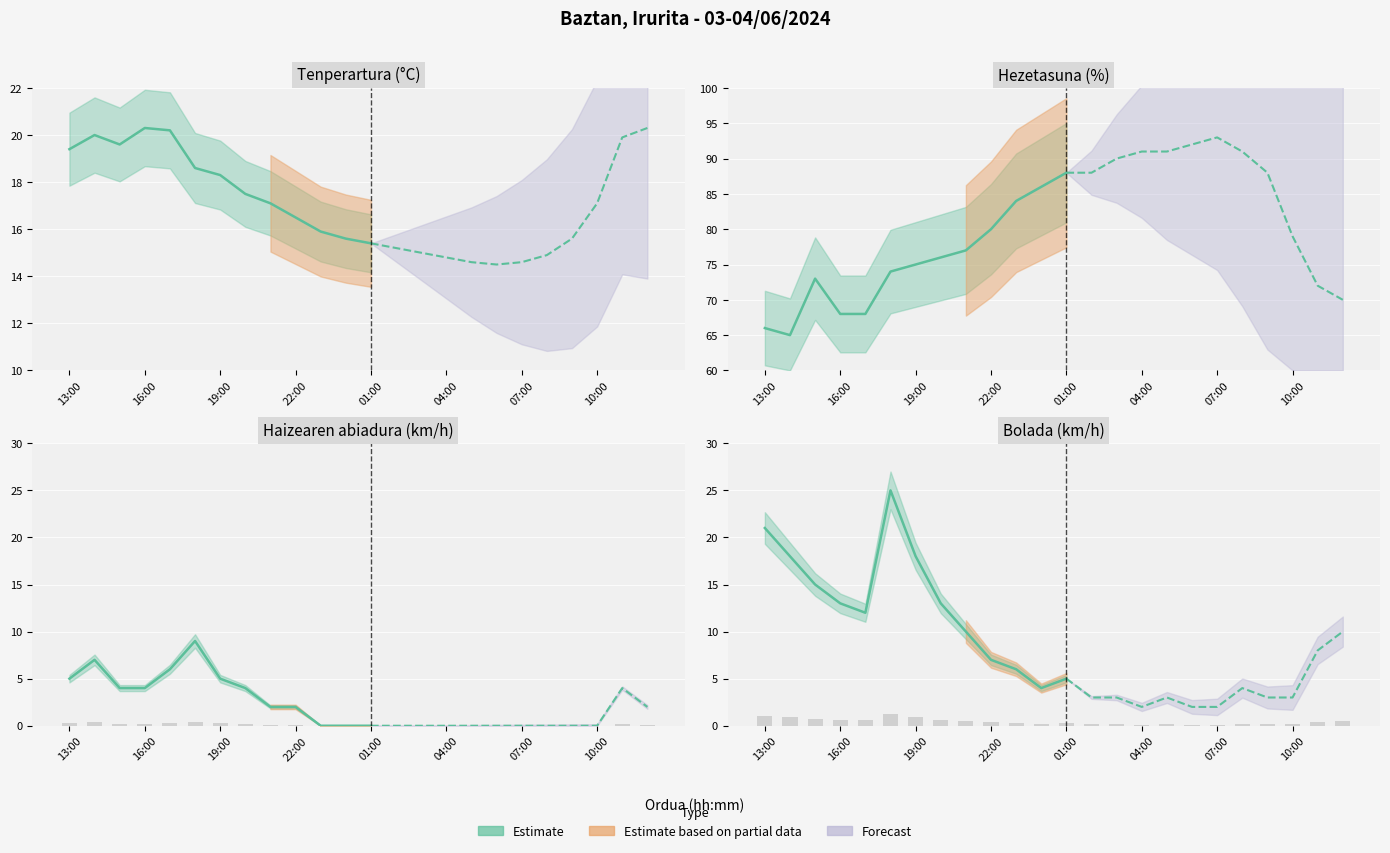

Is the value of Haizearen abiadura (km/h) at 17:00 greater than the value of Hezetasuna (%) at 10:00?

No